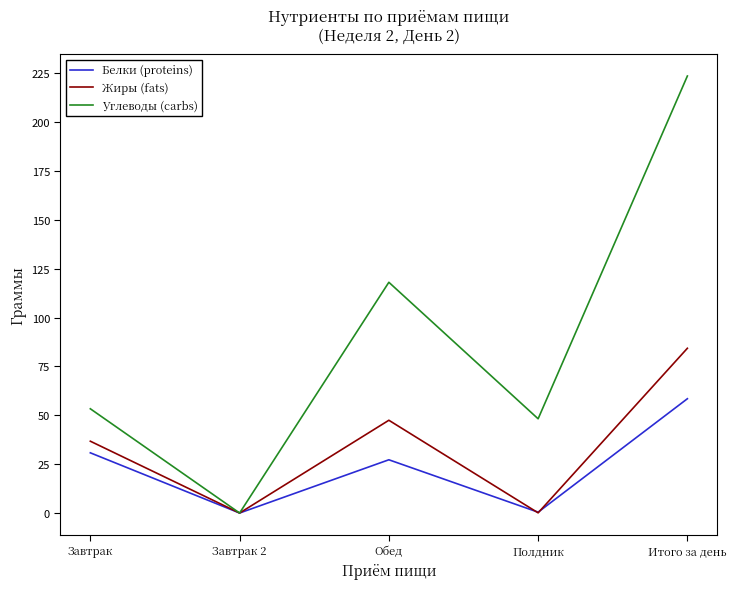

List the series in order of their overall mean, lowest first.

Белки (proteins), Жиры (fats), Углеводы (carbs)